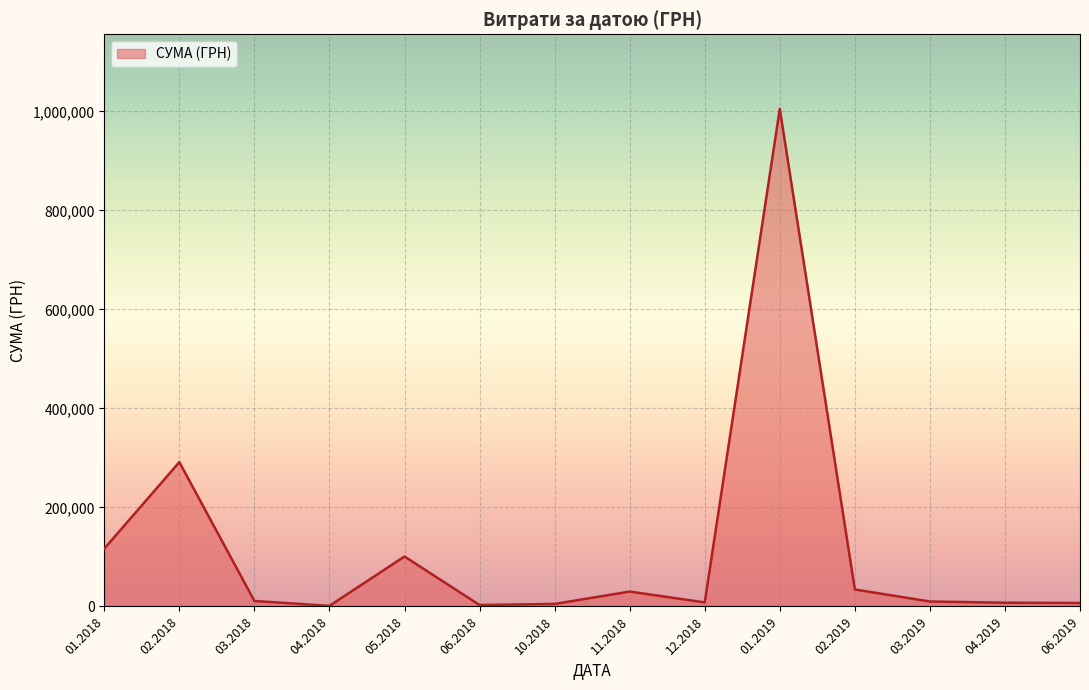

What is the greatest value displayed?

1004842.2